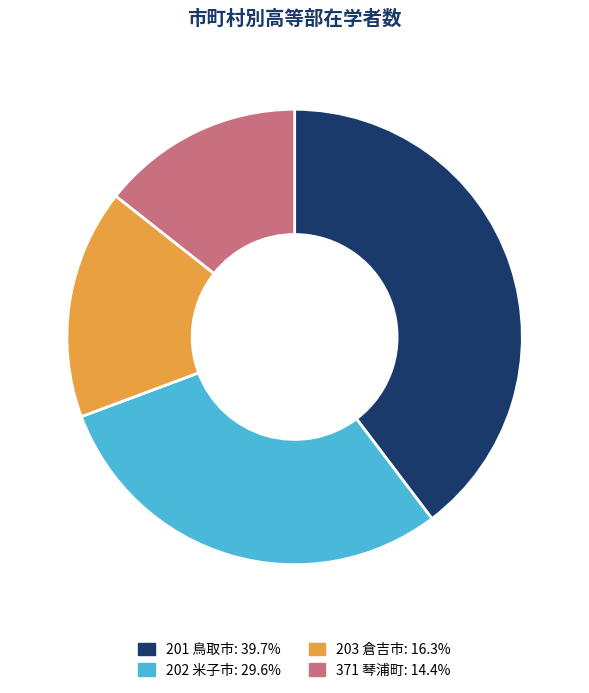

Rank the categories by value from lowest to highest.

371 琴浦町, 203 倉吉市, 202 米子市, 201 鳥取市